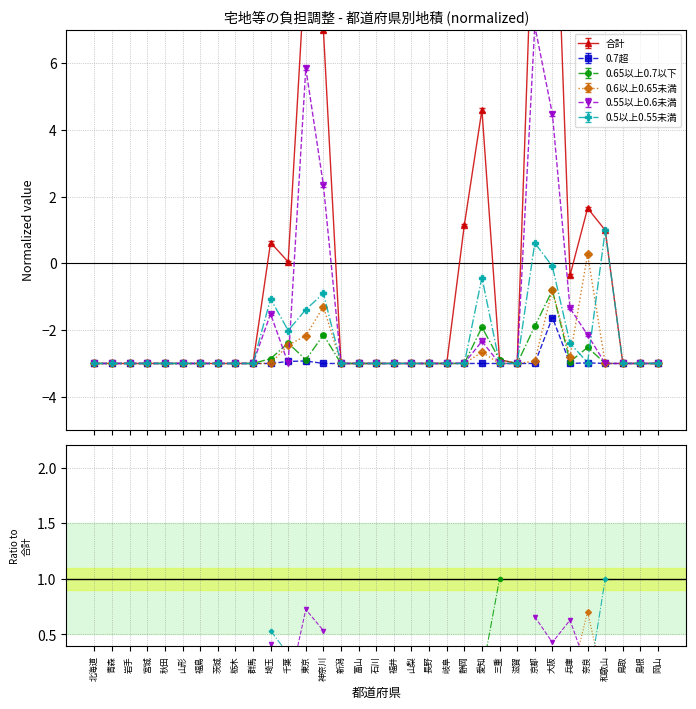

Is the value of 0.6以上0.65未満 at 和歌山 greater than the value of 0.7超 at 奈良?

No